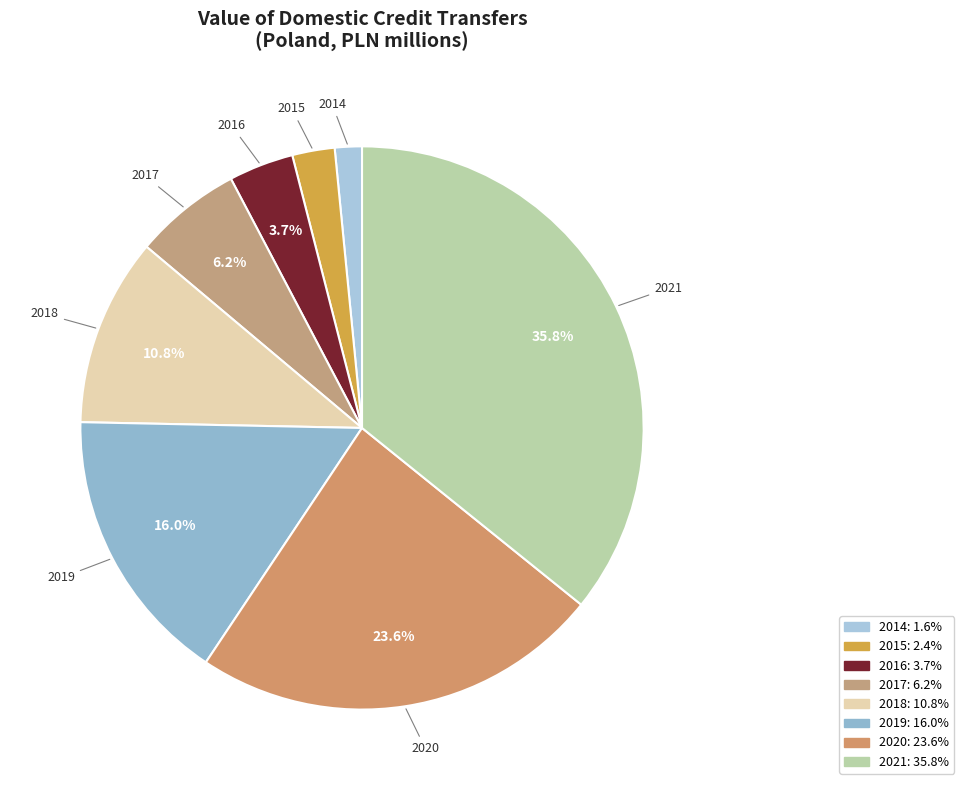

Do 2019 and 2015 together represent more than half of the pie?

No